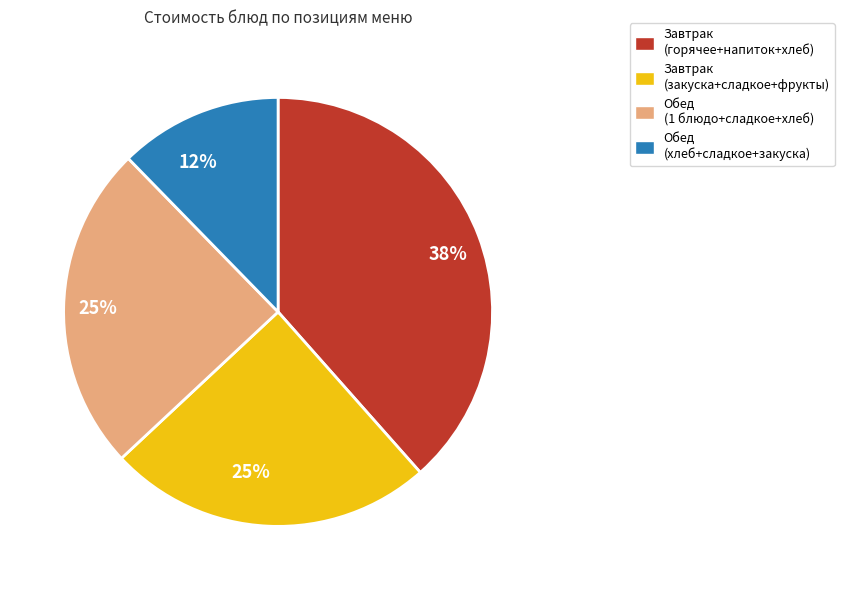

Approximately how many times larger is the value at Обед (хлеб+сладкое+закуска) compared to Завтрак (горячее+напиток+хлеб)?

0.3